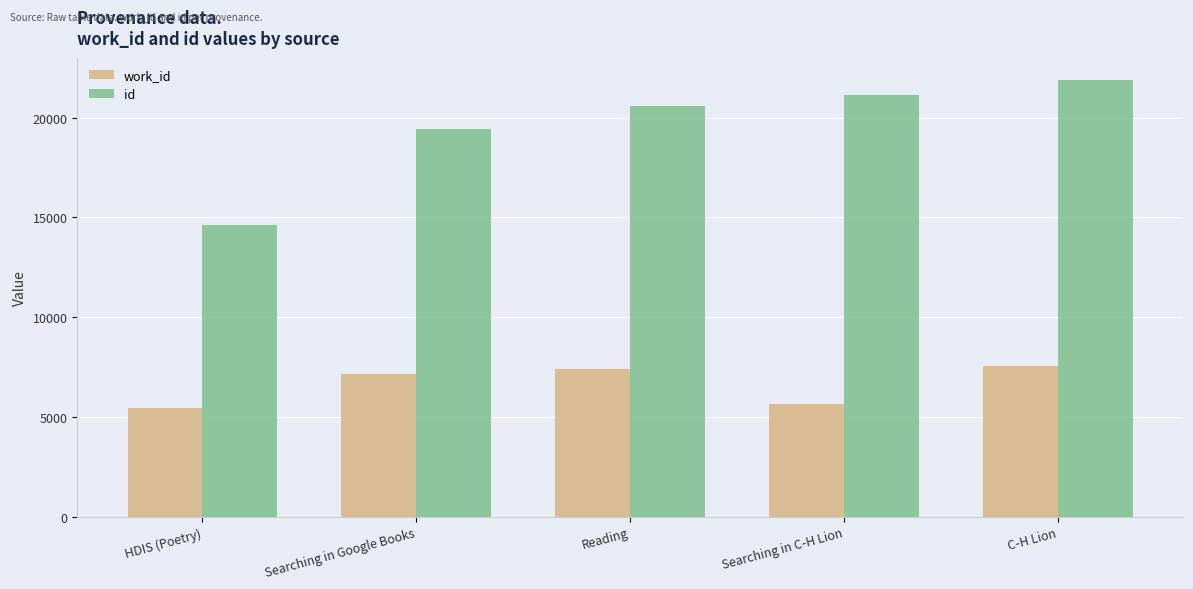

What are all the series names shown in the legend?

work_id, id